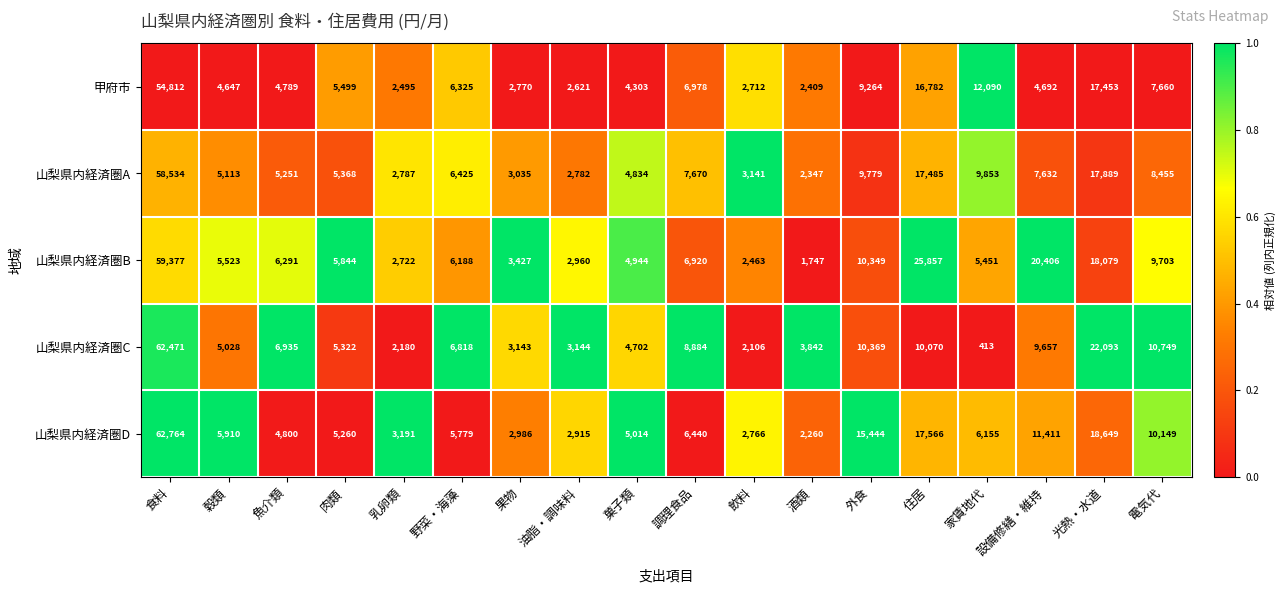

The 山梨県内経済圏D series shows 11411 at 設備修繕・維持. True or false?

True